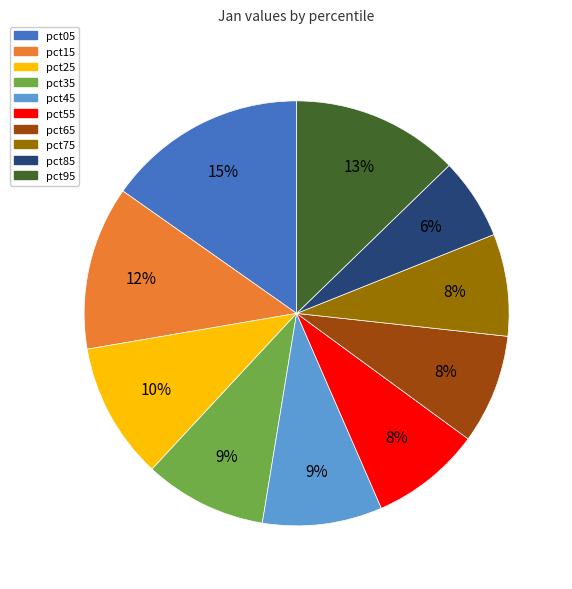

To the nearest percent, what is the difference between the largest and smallest slice percentages?

9%